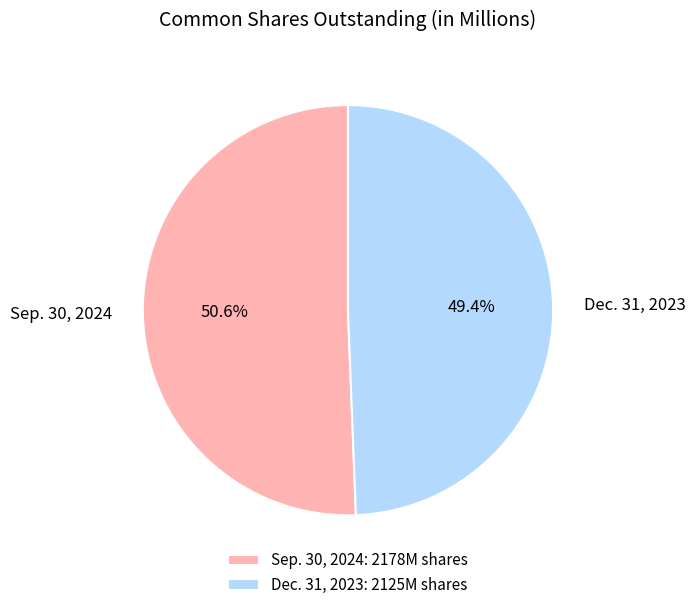

Between Sep. 30, 2024 and Dec. 31, 2023, which is larger?

Sep. 30, 2024